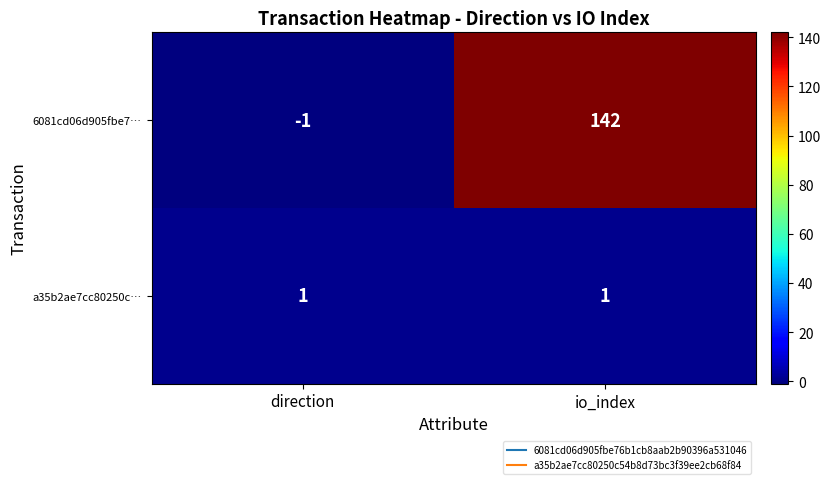

The value of 6081cd06d905fbe7… at io_index is 142. True or false?

True